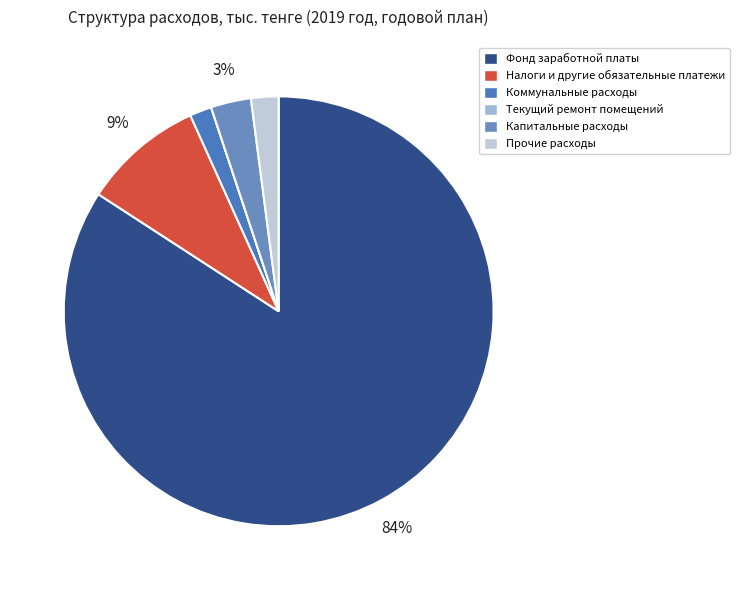

What is the largest slice in the pie chart?

Фонд заработной платы